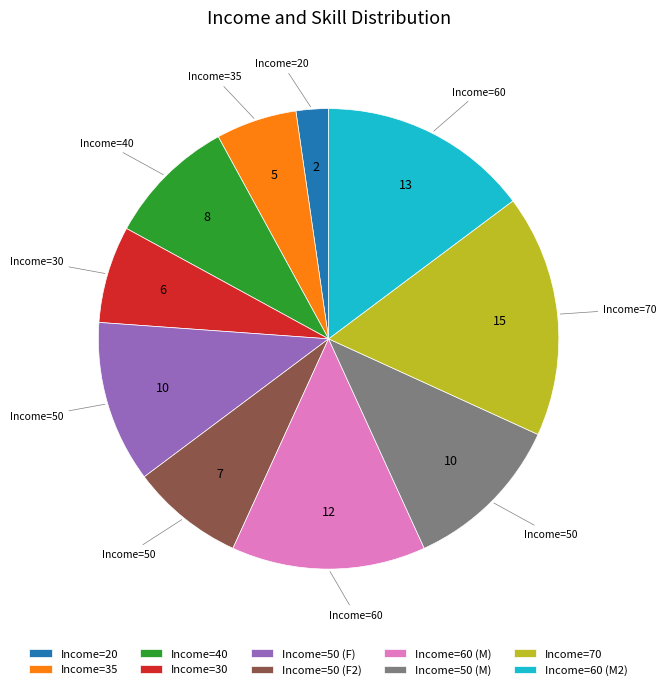

Do Income=30 and Income=70 together represent more than half of the pie?

No